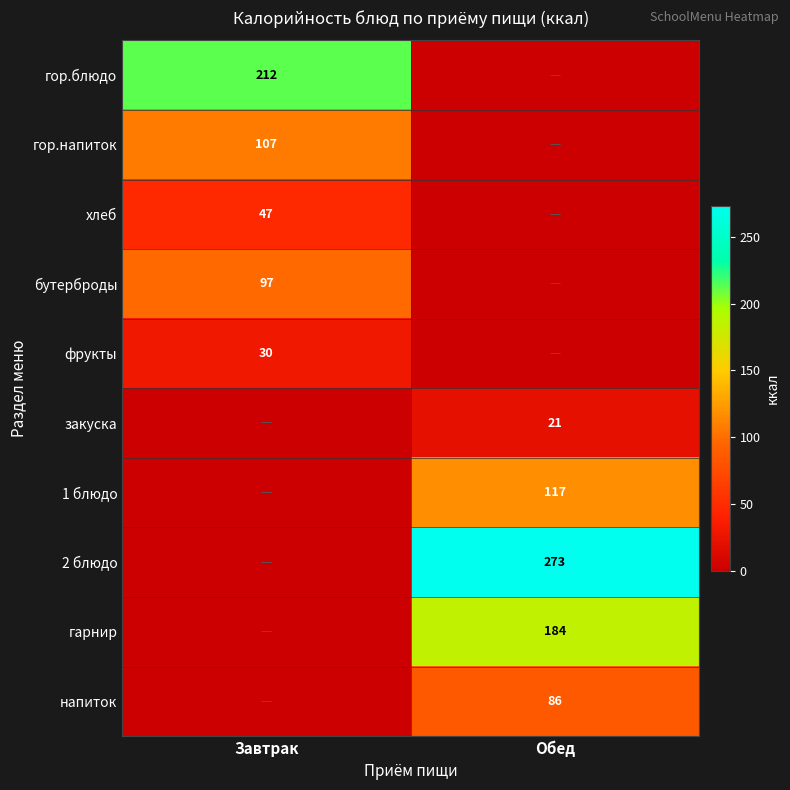

True or false: гор.блюдо has a value of 46 at Завтрак.

False